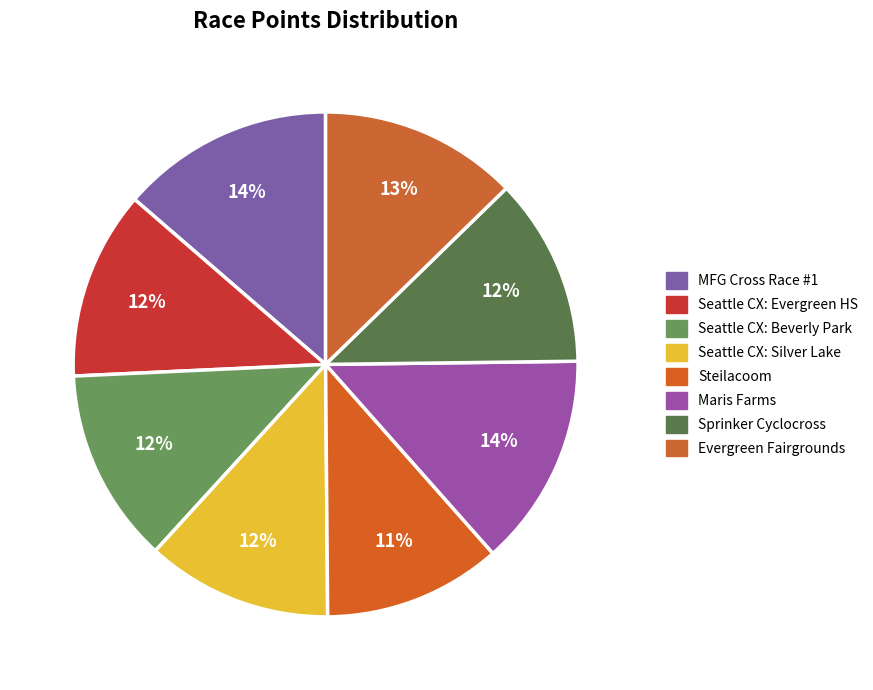

How many slices are in this pie chart?

8